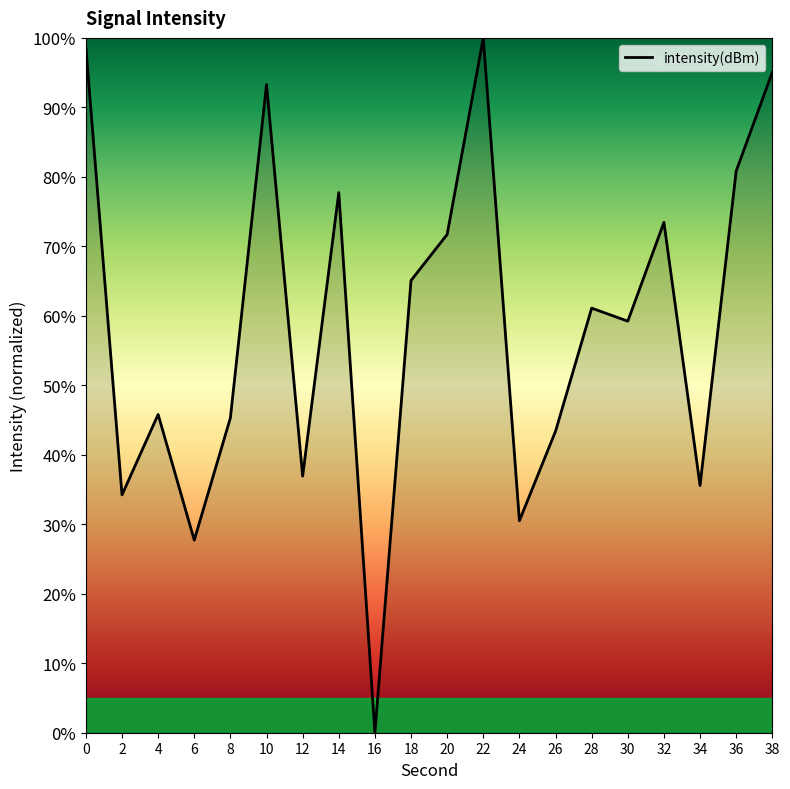

True or false: the data has more than 1 interior local peaks.

True